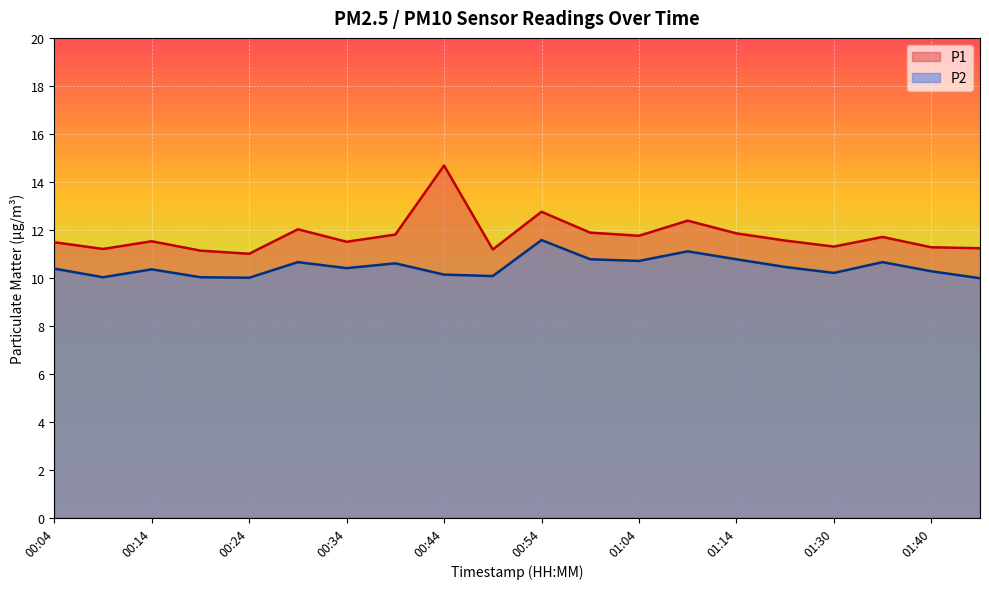

List the labels in order of P2 value, smallest first.

01:45, 00:24, 00:09, 00:19, 00:49, 00:44, 01:30, 01:40, 00:14, 00:04, 00:34, 01:19, 00:39, 00:29, 01:35, 01:04, 00:59, 01:14, 01:09, 00:54